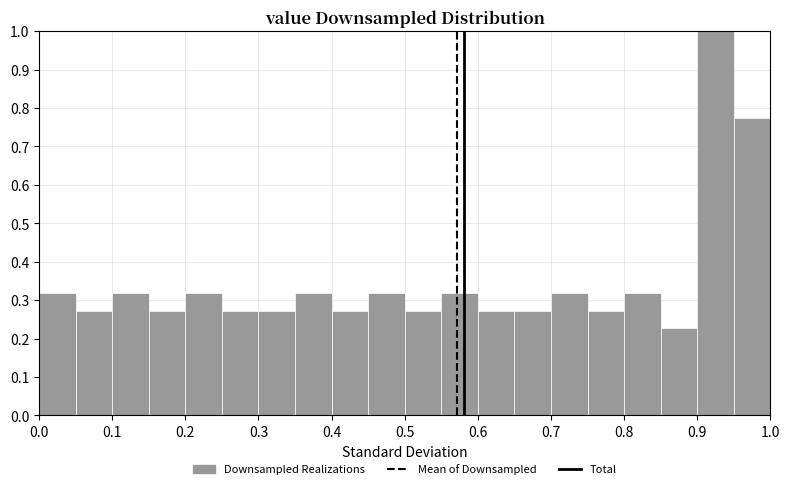

Reading left to right, transcribe this chart: for each bar, give the range it covers on the x-axis and its height. The values are not printed on the chart, so give them approximately, as read against the axis.

0.00 to 0.05: 0.32
0.05 to 0.10: 0.27
0.10 to 0.15: 0.32
0.15 to 0.20: 0.27
0.20 to 0.25: 0.32
0.25 to 0.30: 0.27
0.30 to 0.35: 0.27
0.35 to 0.40: 0.32
0.40 to 0.45: 0.27
0.45 to 0.50: 0.32
0.50 to 0.55: 0.27
0.55 to 0.60: 0.32
0.60 to 0.65: 0.27
0.65 to 0.70: 0.27
0.70 to 0.75: 0.32
0.75 to 0.80: 0.27
0.80 to 0.85: 0.32
0.85 to 0.90: 0.23
0.90 to 0.95: 1.00
0.95 to 1.00: 0.77